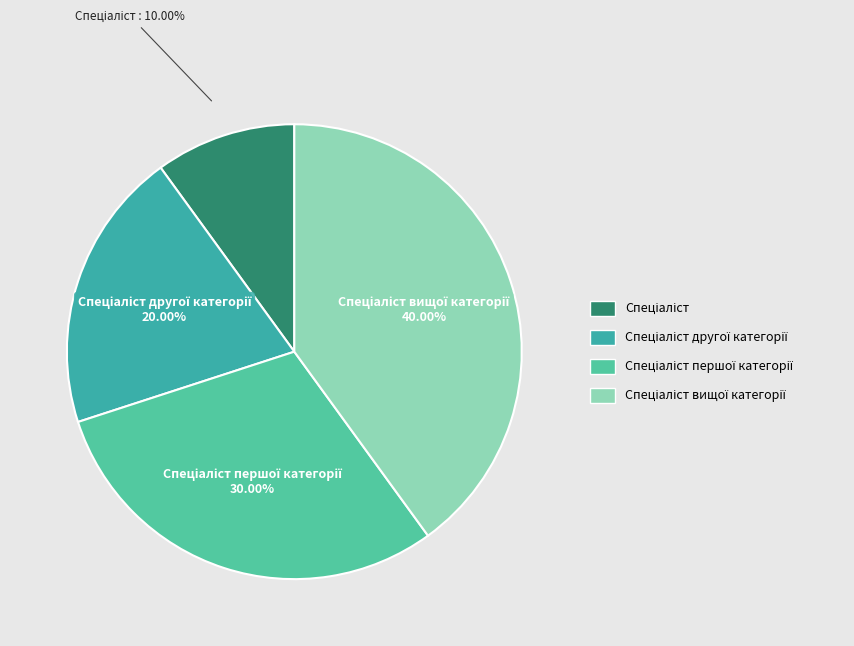

Count the number of slices in the pie.

4